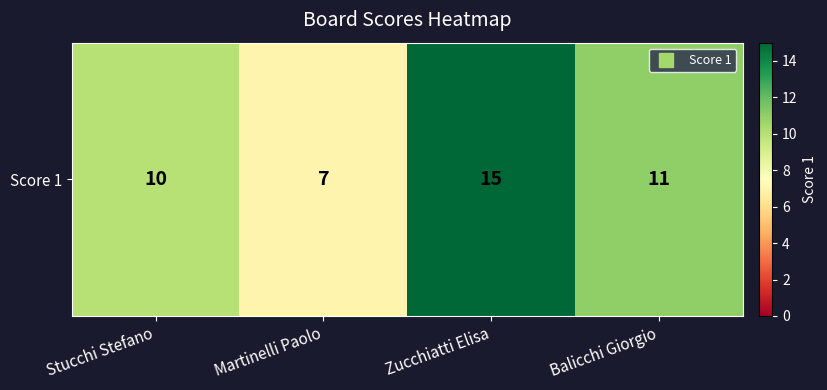

What is the minimum value shown in the chart?

7